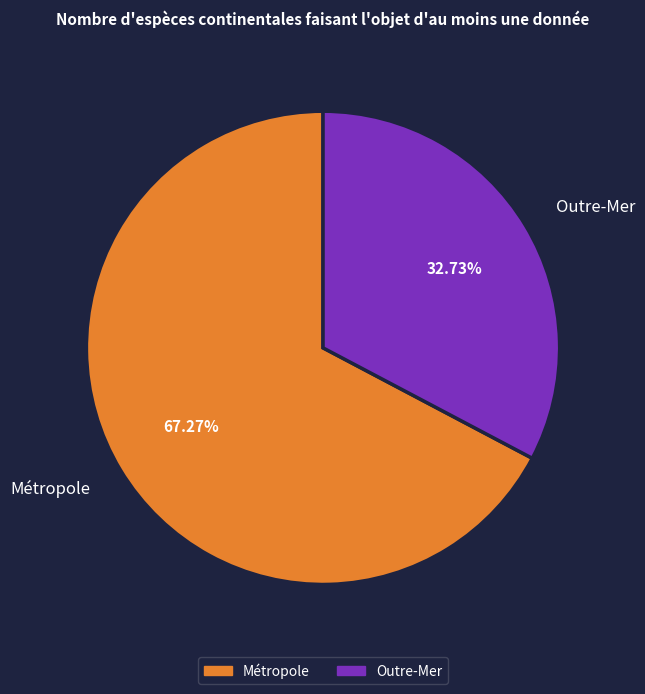

What is the majority slice?

Métropole